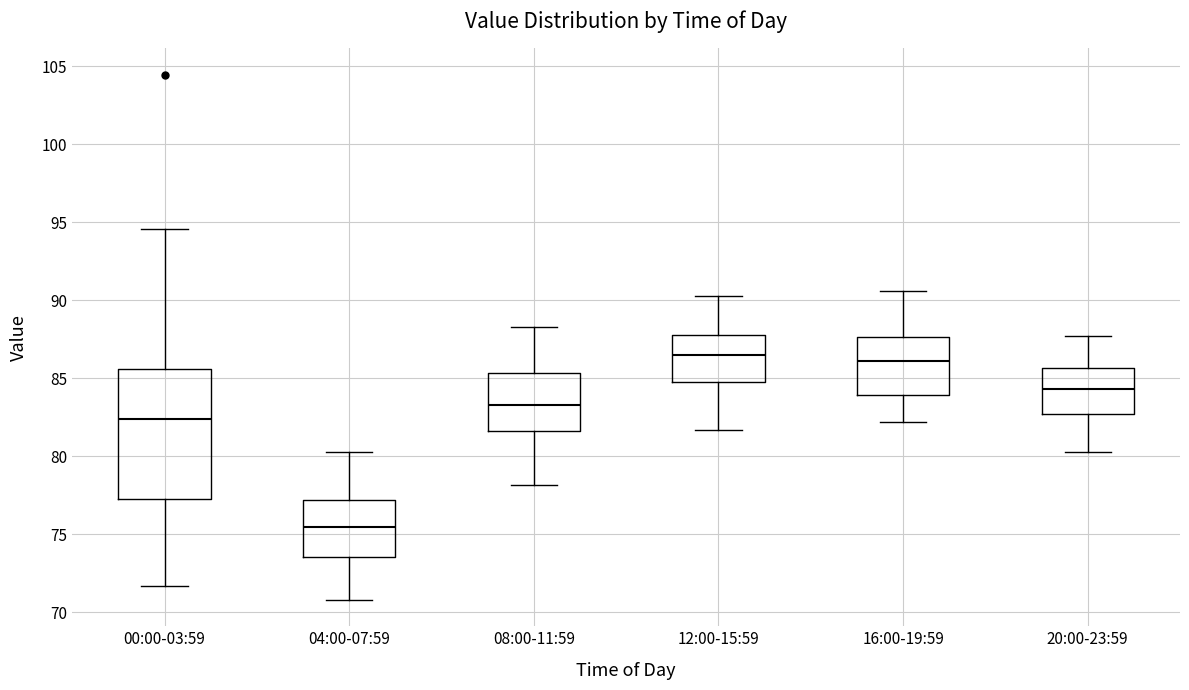

Reading left to right, read every box against the y-axis: the position of its median line, the range the box covers, and the ends of its whiskers. The values are not printed on the chart, so give them approximately, as read against the axis.

00:00-03:59: median 82.5, box 77.5 to 85.5, whiskers 71.5 to 94.5
04:00-07:59: median 75.5, box 73.5 to 77.0, whiskers 71.0 to 80.5
08:00-11:59: median 83.5, box 81.5 to 85.5, whiskers 78.0 to 88.5
12:00-15:59: median 86.5, box 85.0 to 88.0, whiskers 81.5 to 90.5
16:00-19:59: median 86.0, box 84.0 to 87.5, whiskers 82.0 to 90.5
20:00-23:59: median 84.5, box 83.0 to 85.5, whiskers 80.5 to 87.5